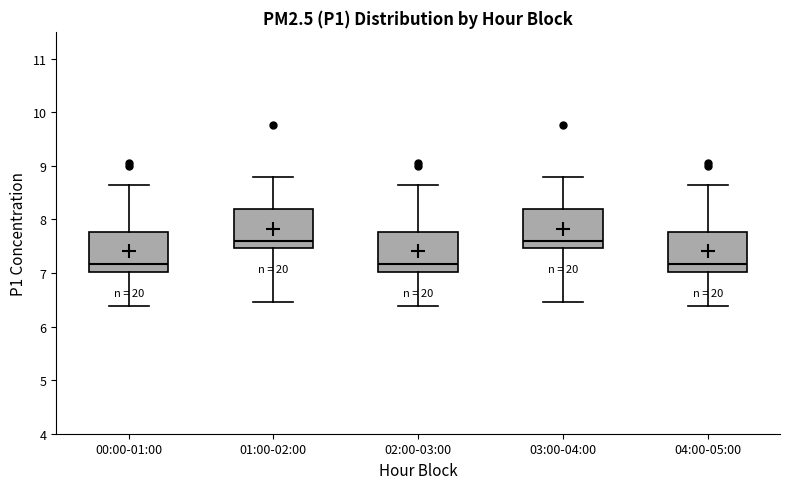

Reading left to right, read every box against the y-axis: the position of its median line, the range the box covers, and the ends of its whiskers. The values are not printed on the chart, so give them approximately, as read against the axis.

00:00-01:00: median 7.2, box 7.0 to 7.8, whiskers 6.4 to 8.7
01:00-02:00: median 7.6, box 7.5 to 8.2, whiskers 6.5 to 8.8
02:00-03:00: median 7.2, box 7.0 to 7.8, whiskers 6.4 to 8.7
03:00-04:00: median 7.6, box 7.5 to 8.2, whiskers 6.5 to 8.8
04:00-05:00: median 7.2, box 7.0 to 7.8, whiskers 6.4 to 8.7